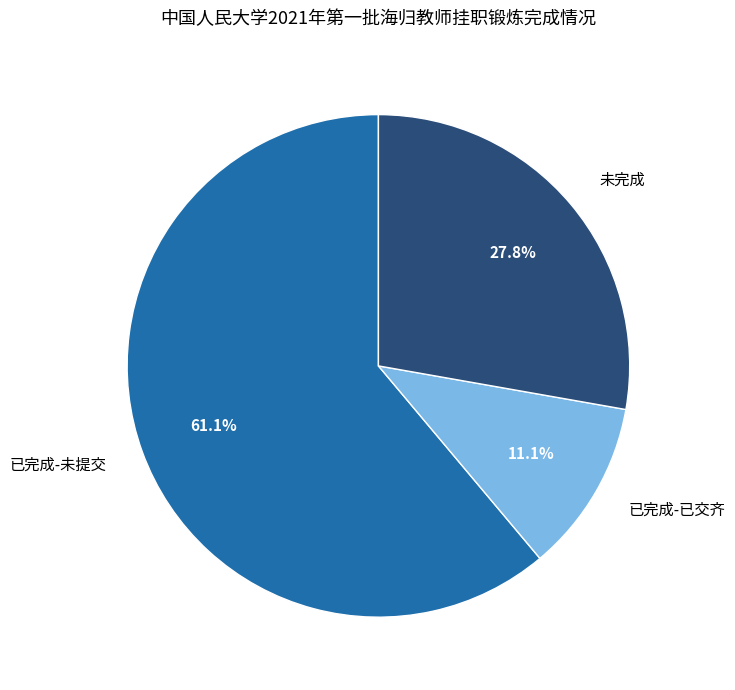

Which has a higher value, 已完成-已交齐 or 已完成-未提交?

已完成-未提交